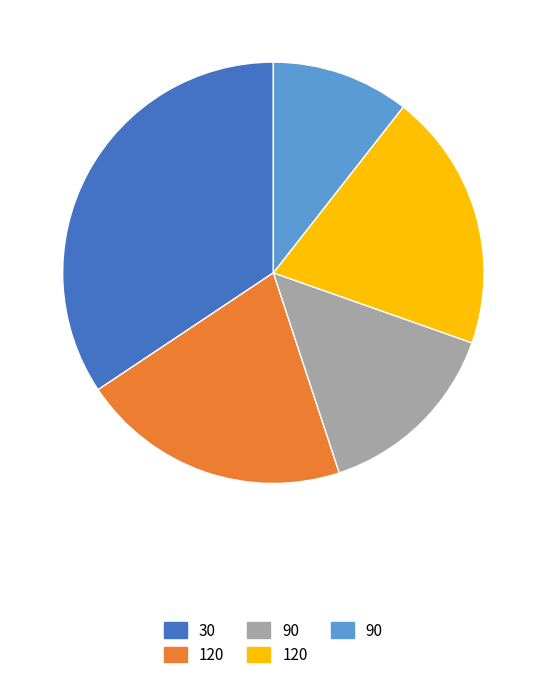

Is there a majority slice in this chart?

No